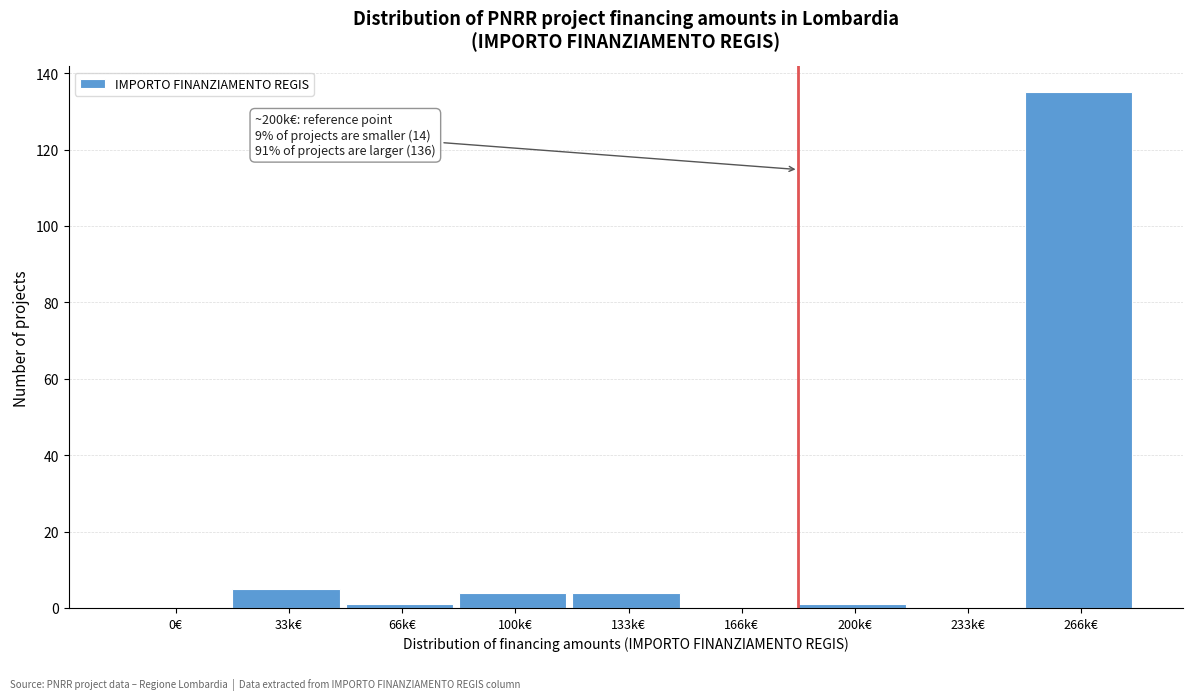

Reading left to right, what are all the values shown in this chart?

0€=0	33k€=5	66k€=1	100k€=4	133k€=4	166k€=0	200k€=1	233k€=0	266k€=135